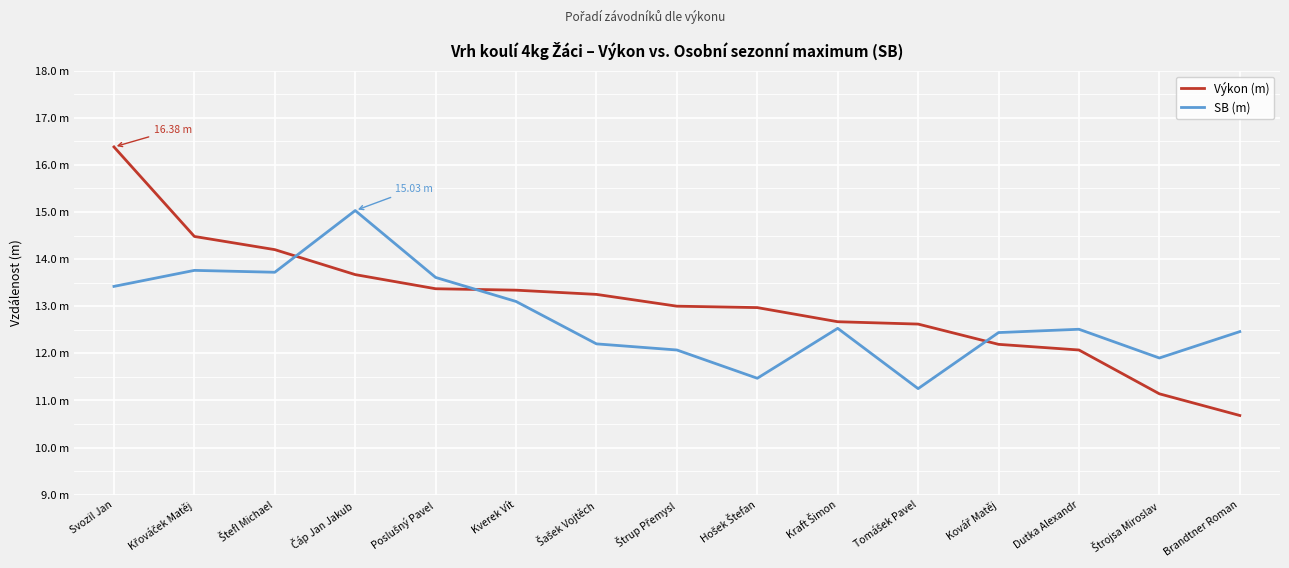

Which series changed the most between Štefl Michael and Kverek Vít?

Výkon (m)